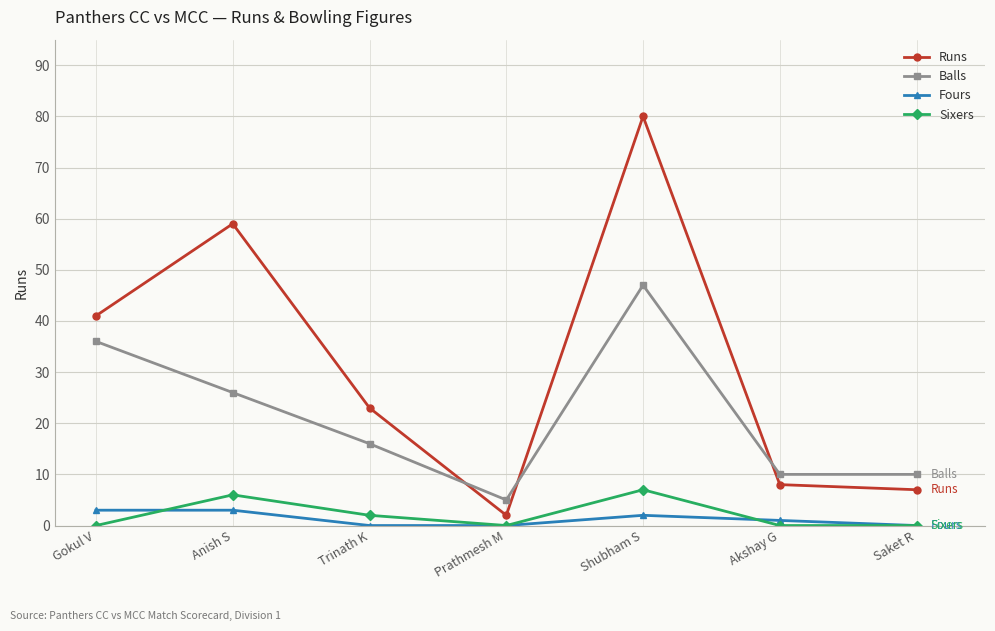

Reading left to right, what are all the values shown in this chart?

Runs: Gokul V=41	Anish S=59	Trinath K=23	Prathmesh M=2	Shubham S=80	Akshay G=8	Saket R=7
Balls: Gokul V=36	Anish S=26	Trinath K=16	Prathmesh M=5	Shubham S=47	Akshay G=10	Saket R=10
Fours: Gokul V=3	Anish S=3	Trinath K=0	Prathmesh M=0	Shubham S=2	Akshay G=1	Saket R=0
Sixers: Gokul V=0	Anish S=6	Trinath K=2	Prathmesh M=0	Shubham S=7	Akshay G=0	Saket R=0